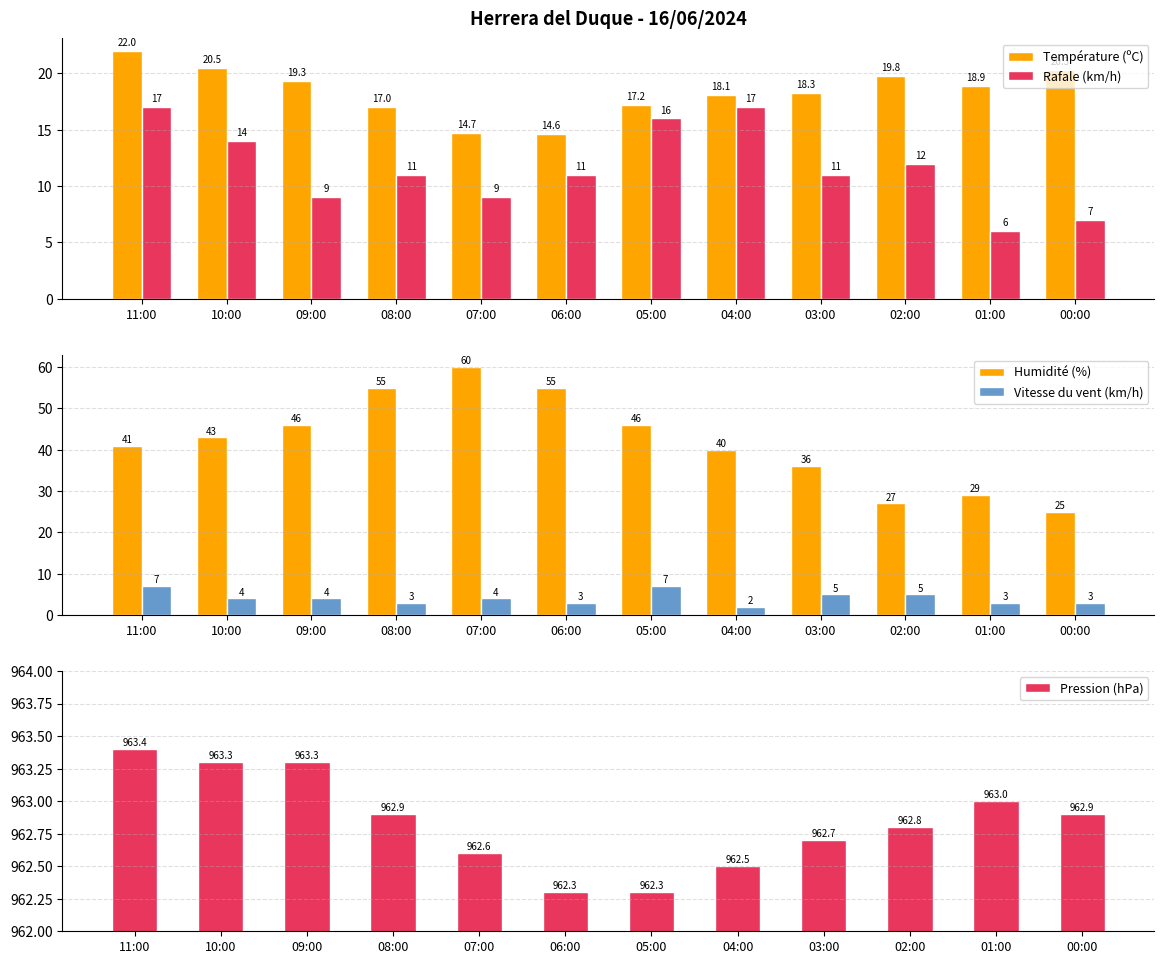

At which category is the sum across all series the highest?

11:00